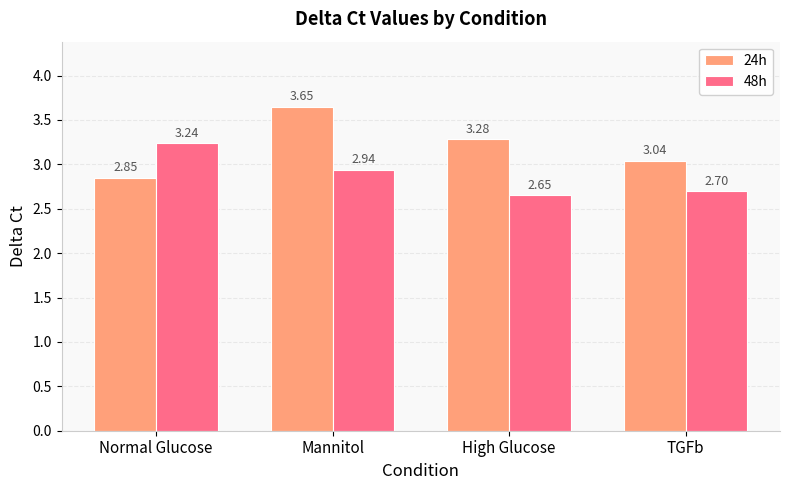

Which category has the lowest value in the 48h series?

High Glucose